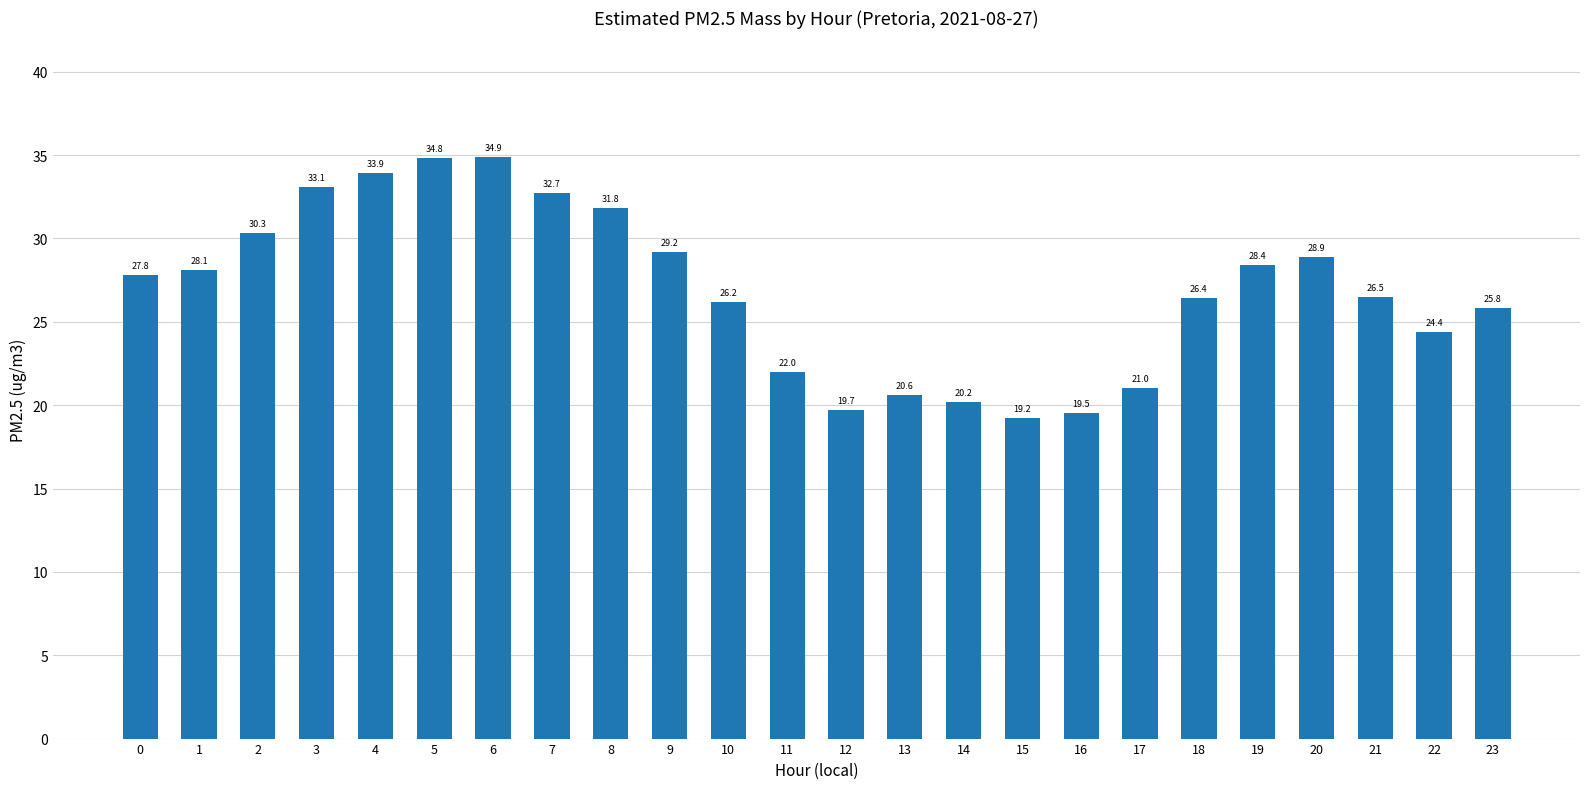

Are the bars horizontal?

No